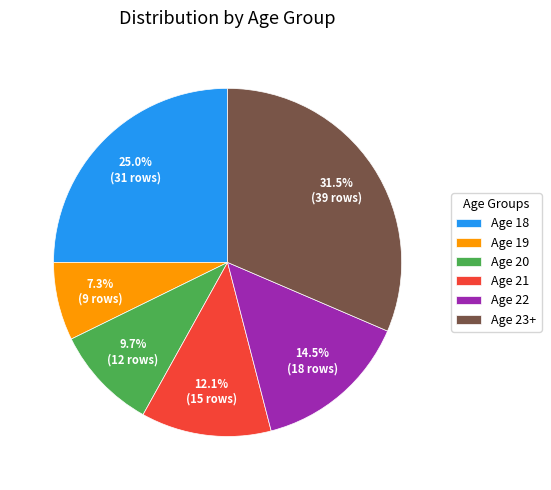

What percentage is the Age 21 slice, to the nearest percent?

12%